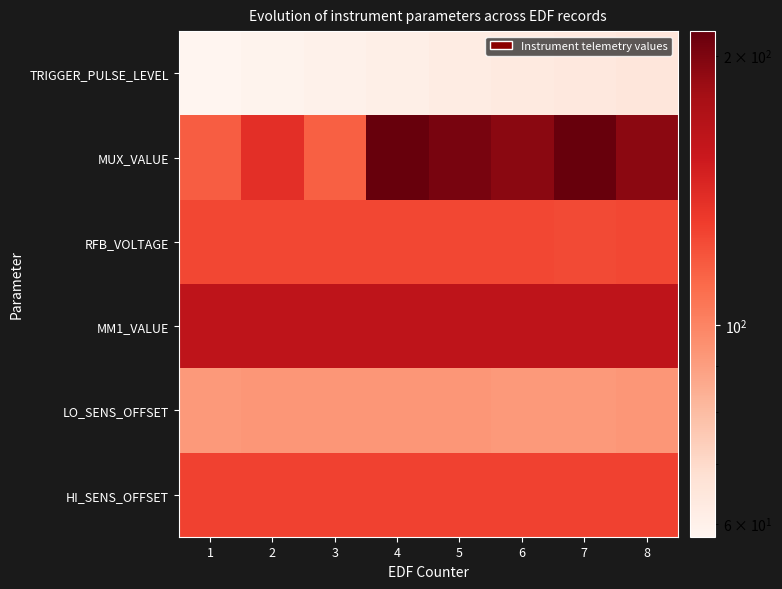

Which series has the widest spread of values?

MUX_VALUE